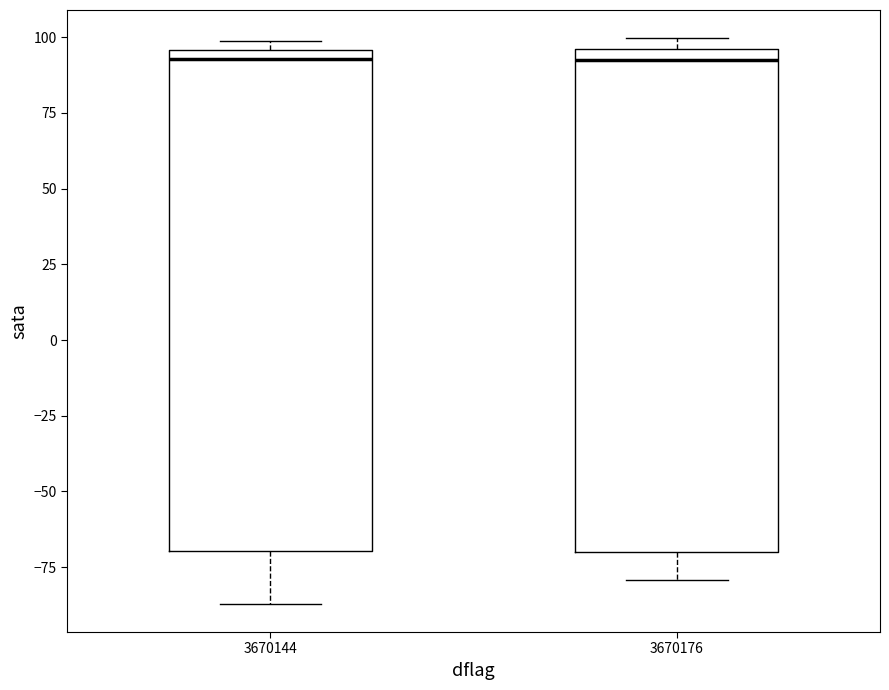

Reading left to right, transcribe this box plot: for each box, give where its median line is, the range the box spans, and where its two whiskers end, as read against the y-axis. The values are not printed on the chart, so give them approximately, as read against the axis.

3670144: median 95 (just below the box's upper edge), box -70 to 95, whiskers -85 to 100
3670176: median 90, box -70 to 95, whiskers -80 to 100